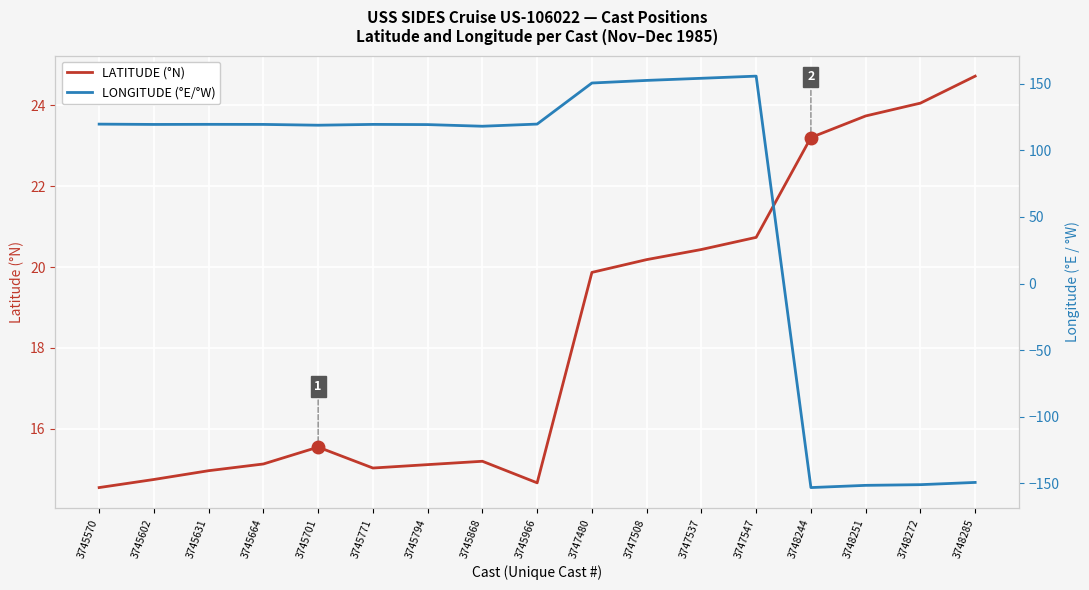

How many data points in LONGITUDE are above 119?

11